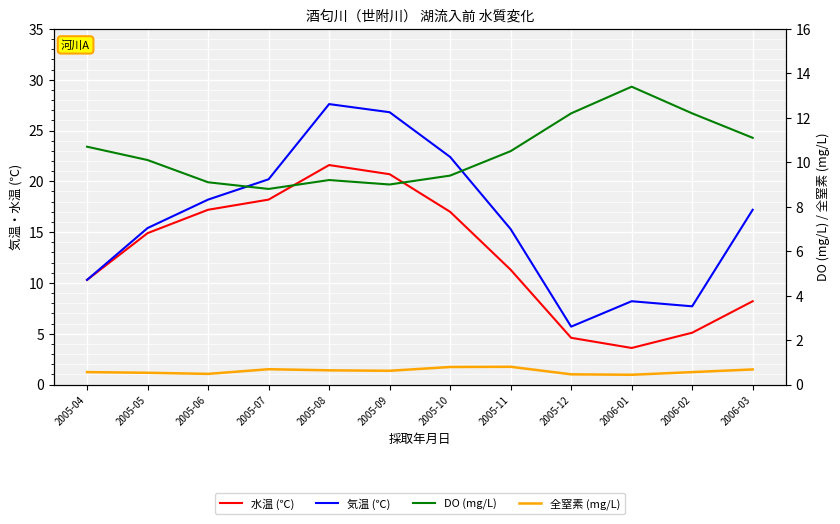

How many interior local valleys does the DO (mg/L) series have?

2